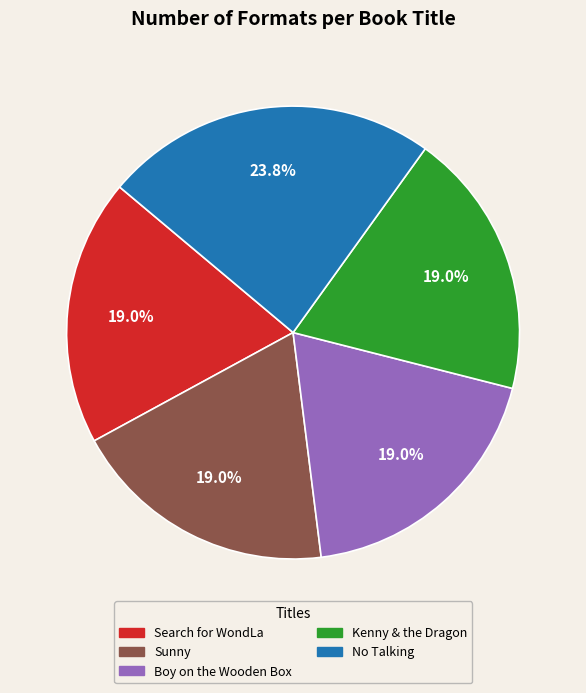

What percentage is the Boy on the Wooden Box slice, to the nearest percent?

19%